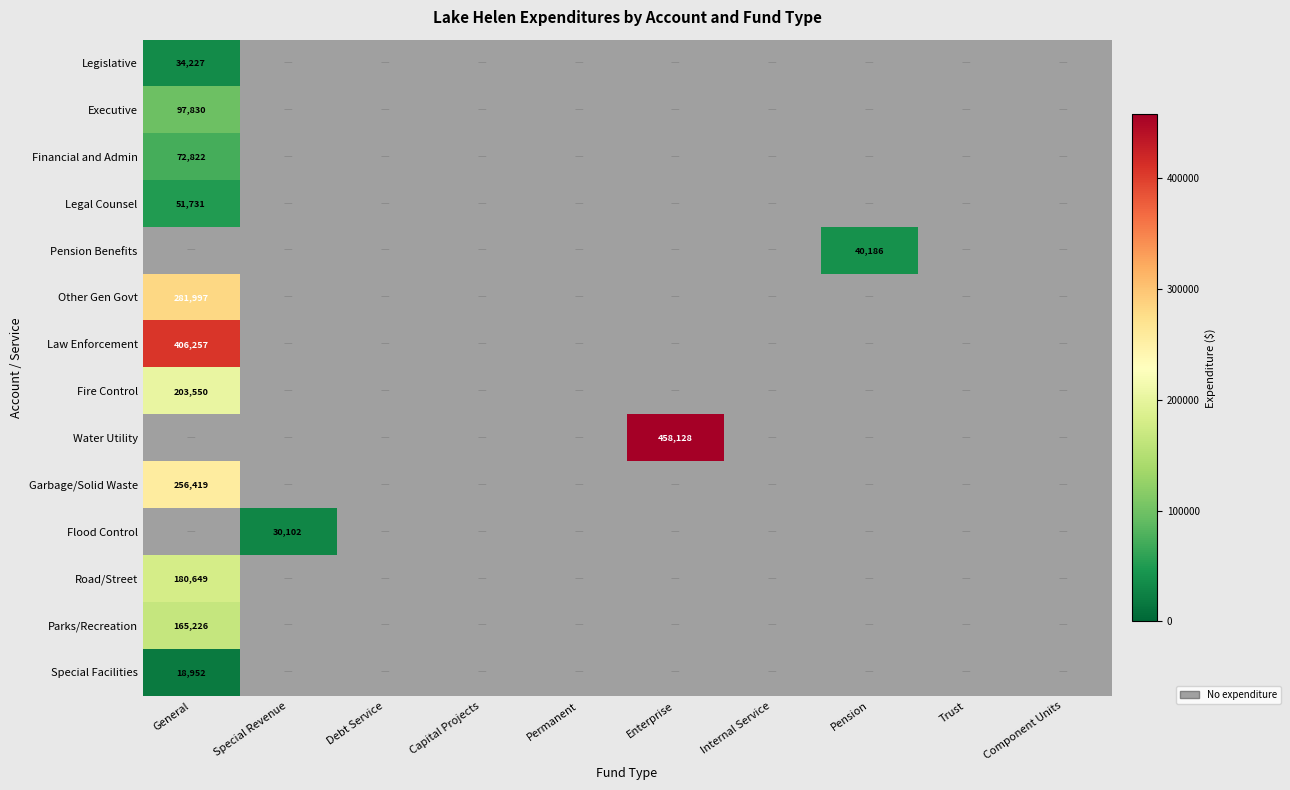

What is the smallest value displayed?

18952.0